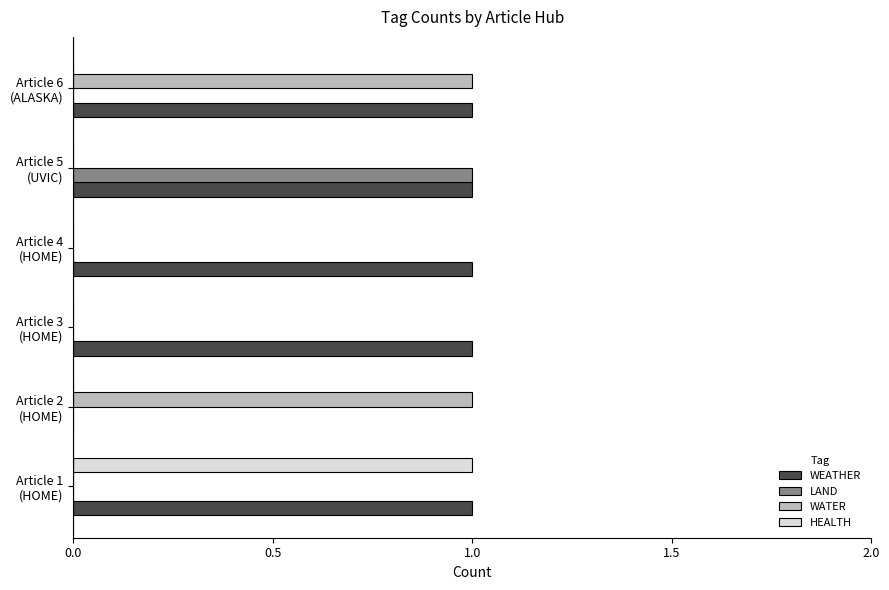

What is the sum of all WEATHER values?

5